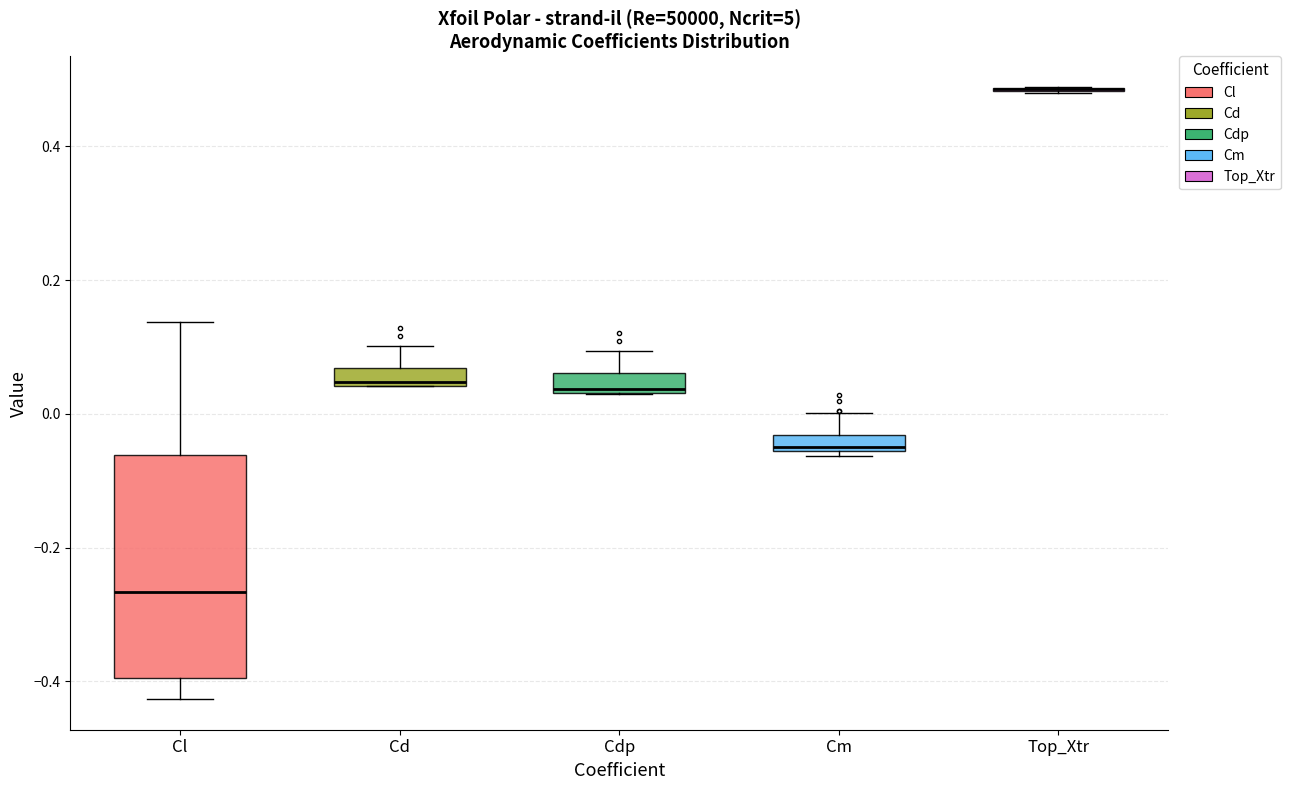

Where is the lower edge of the box for Cm on the y-axis? The values are not printed on the chart, so give them approximately, as read against the axis.

-0.06